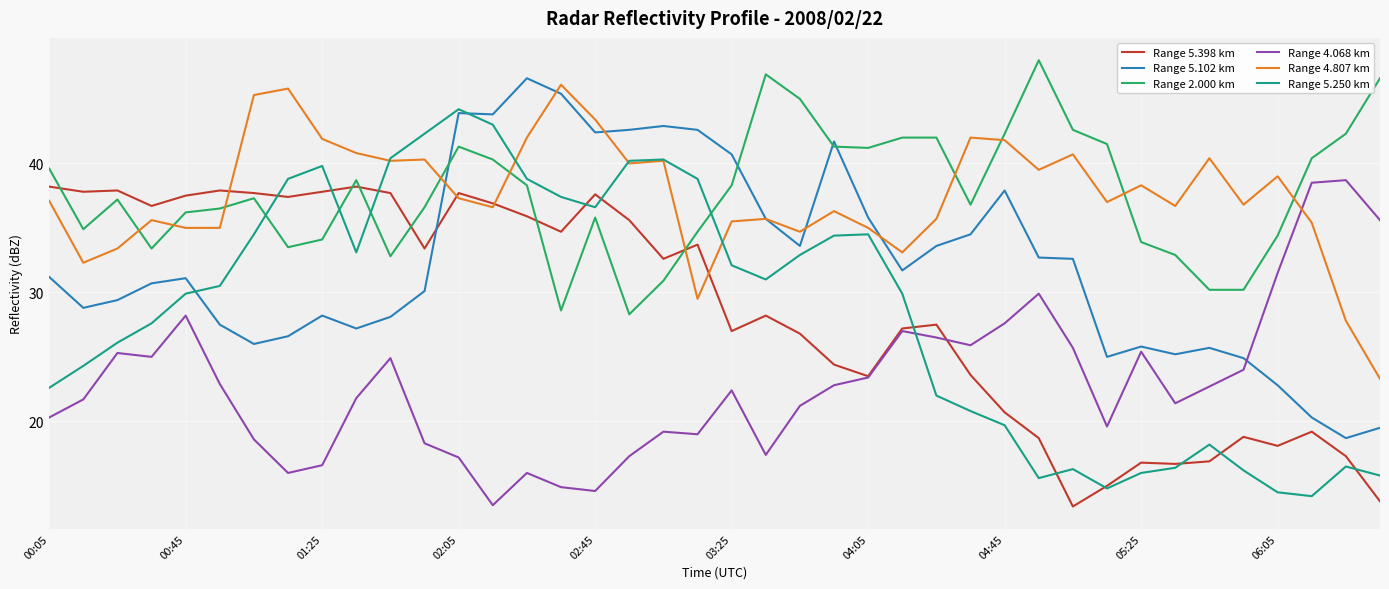

What is the maximum value for Range 5.398 km?

38.2